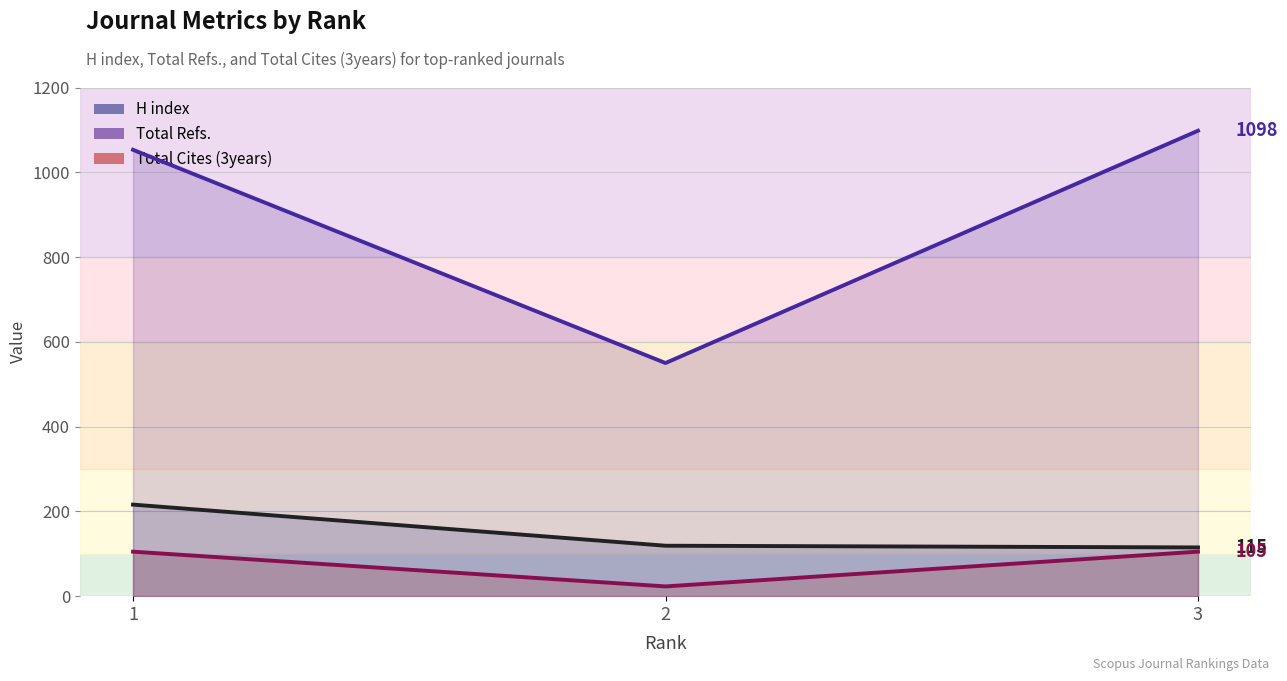

What is the sum of all Total Cites (3years) values?

233